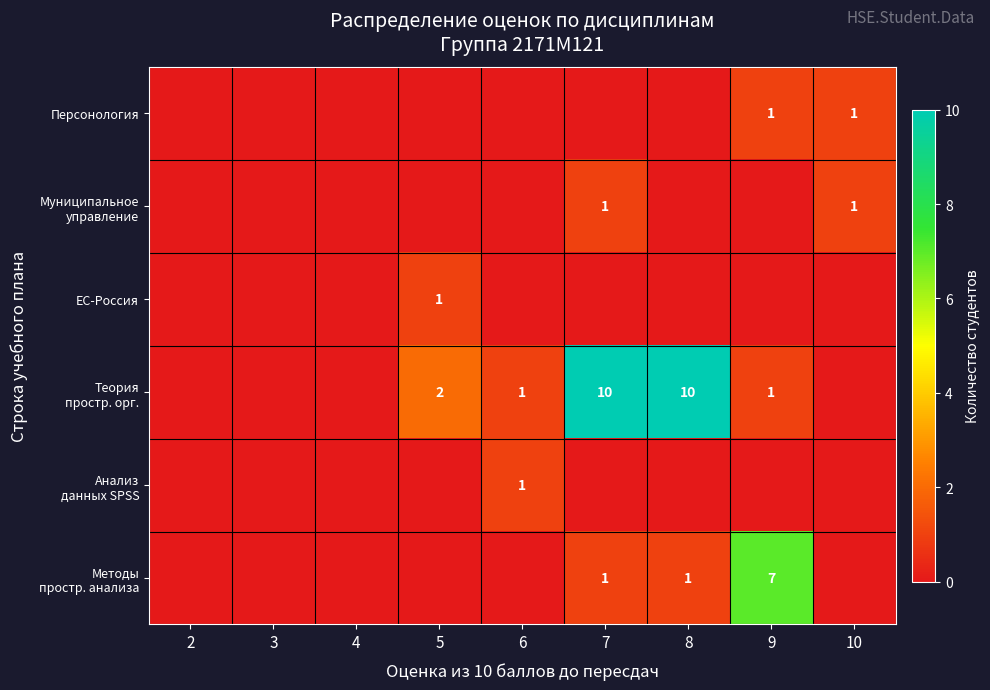

Rank the series by their maximum value, from highest to lowest.

Теория простр. орг., Методы простр. анализа, Персонология, Муниципальное управление, ЕС-Россия, Анализ данных SPSS